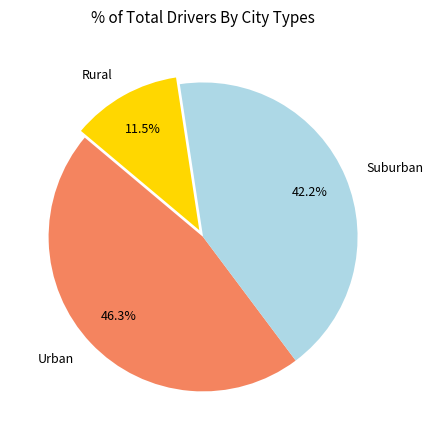

To the nearest percent, what is the average slice percentage?

33%